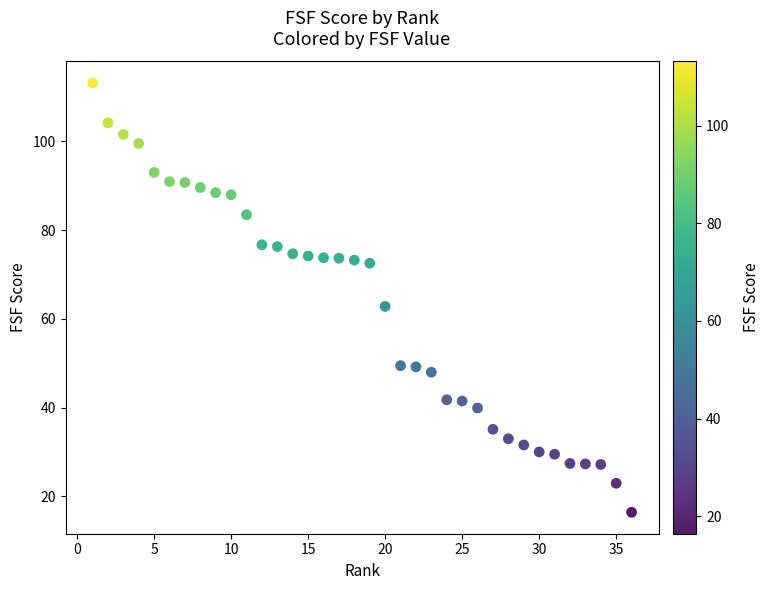

What Y value in the scatter plot is closest to 64?

62.8